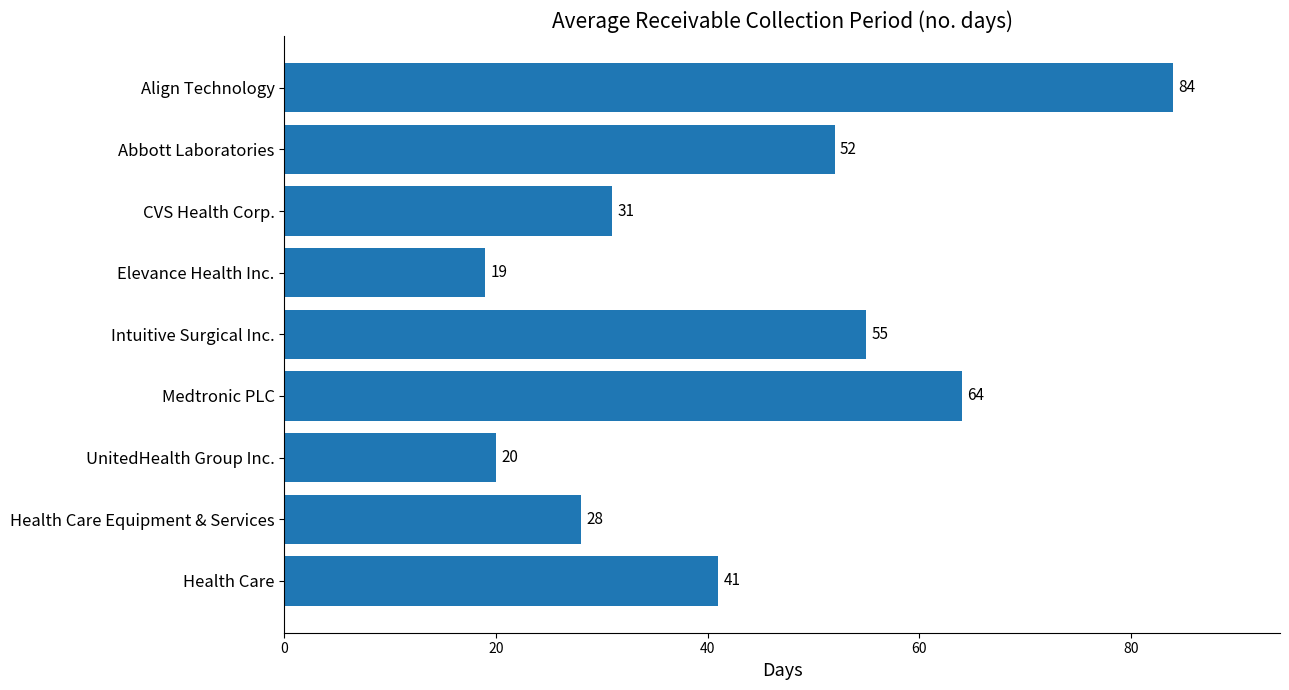

Which has a higher value, Elevance Health Inc. or Medtronic PLC?

Medtronic PLC